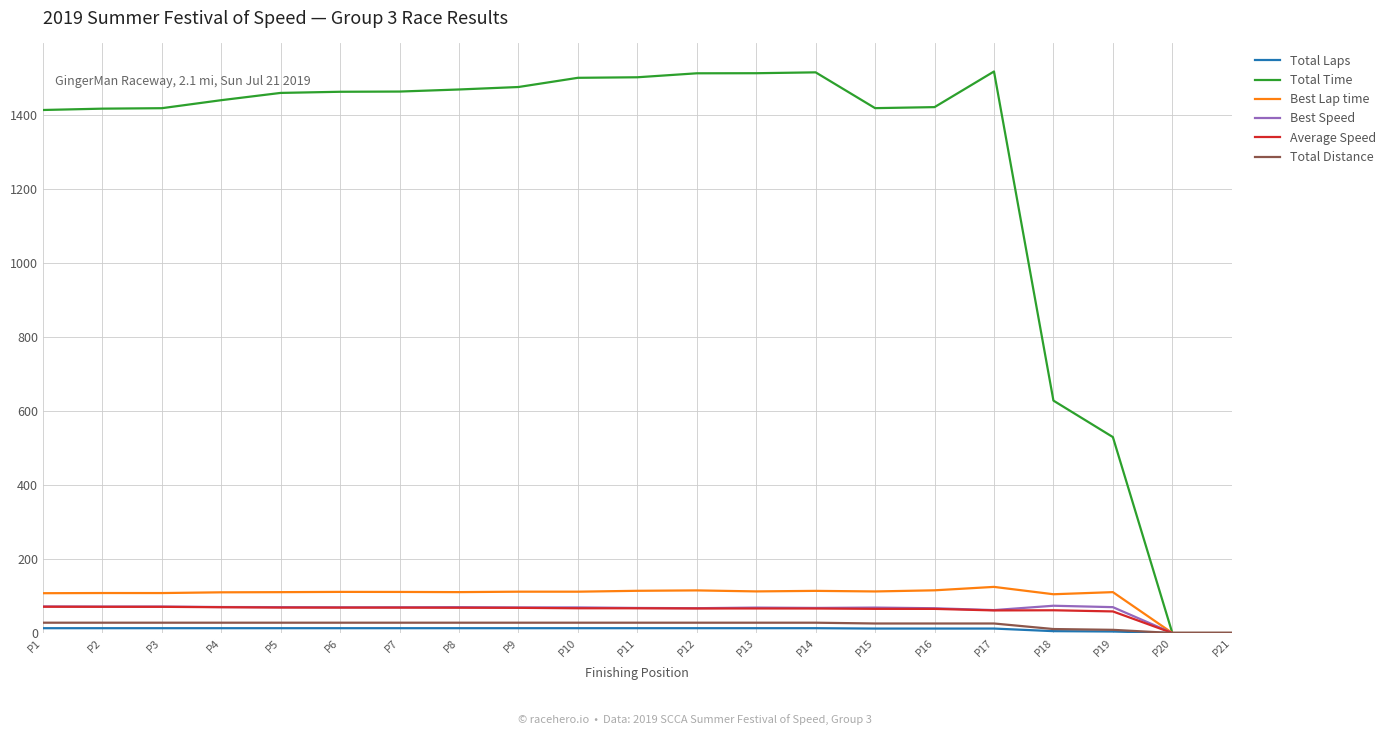

What is the greatest value displayed?

1516.2